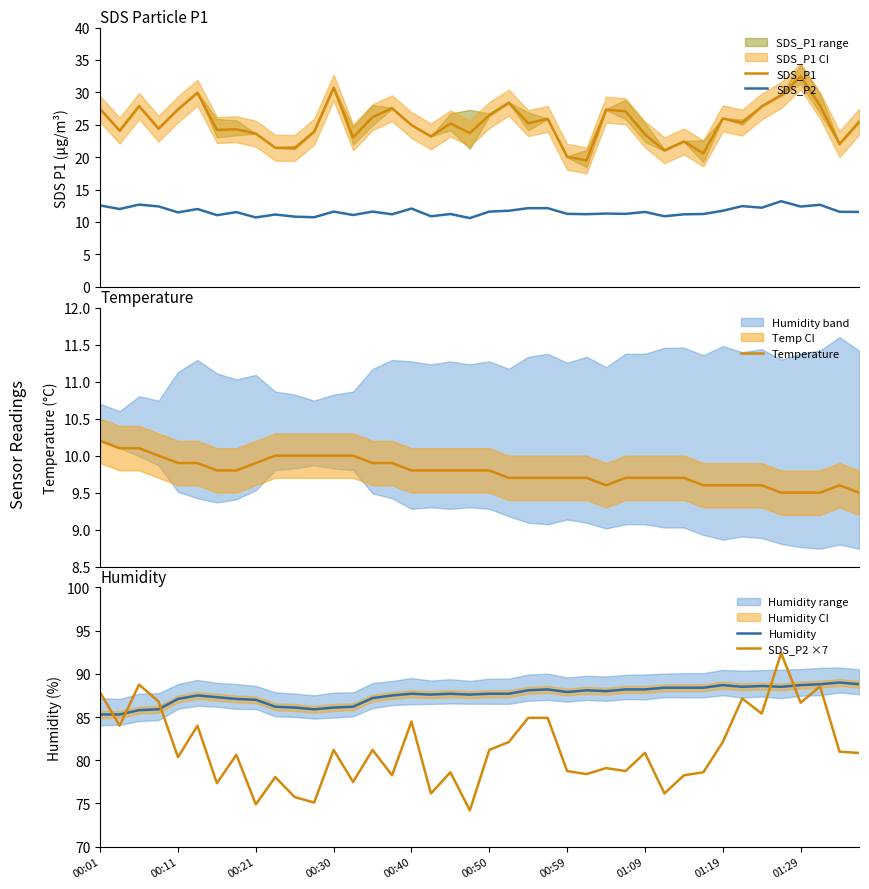

Which series has the largest total across all categories?

Humidity